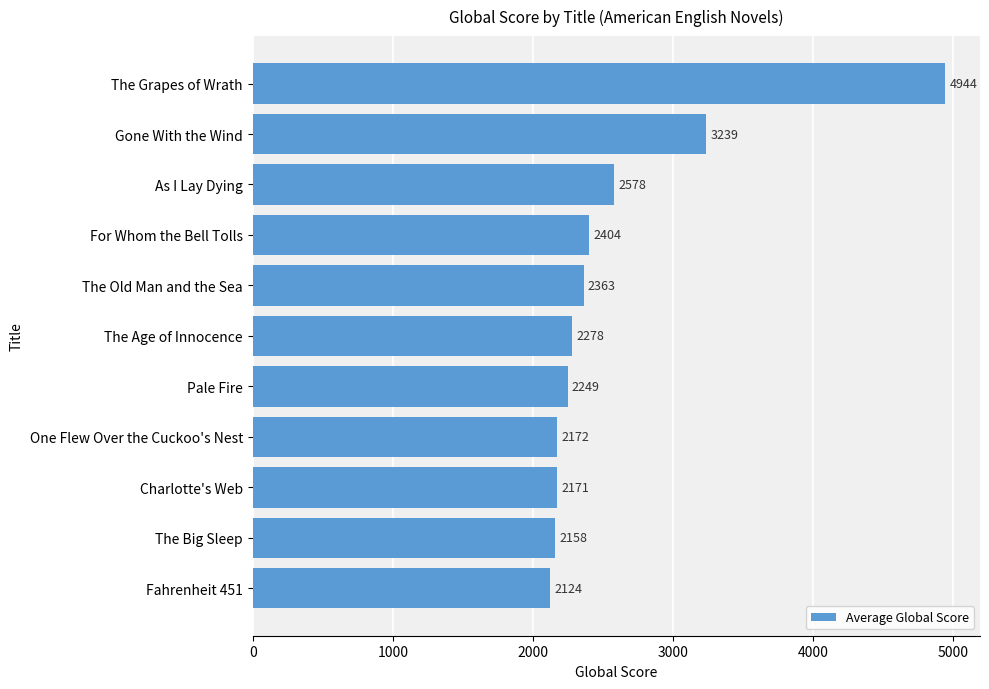

Rank the categories by value from highest to lowest.

The Grapes of Wrath, Gone With the Wind, As I Lay Dying, For Whom the Bell Tolls, The Old Man and the Sea, The Age of Innocence, Pale Fire, One Flew Over the Cuckoo's Nest, Charlotte's Web, The Big Sleep, Fahrenheit 451